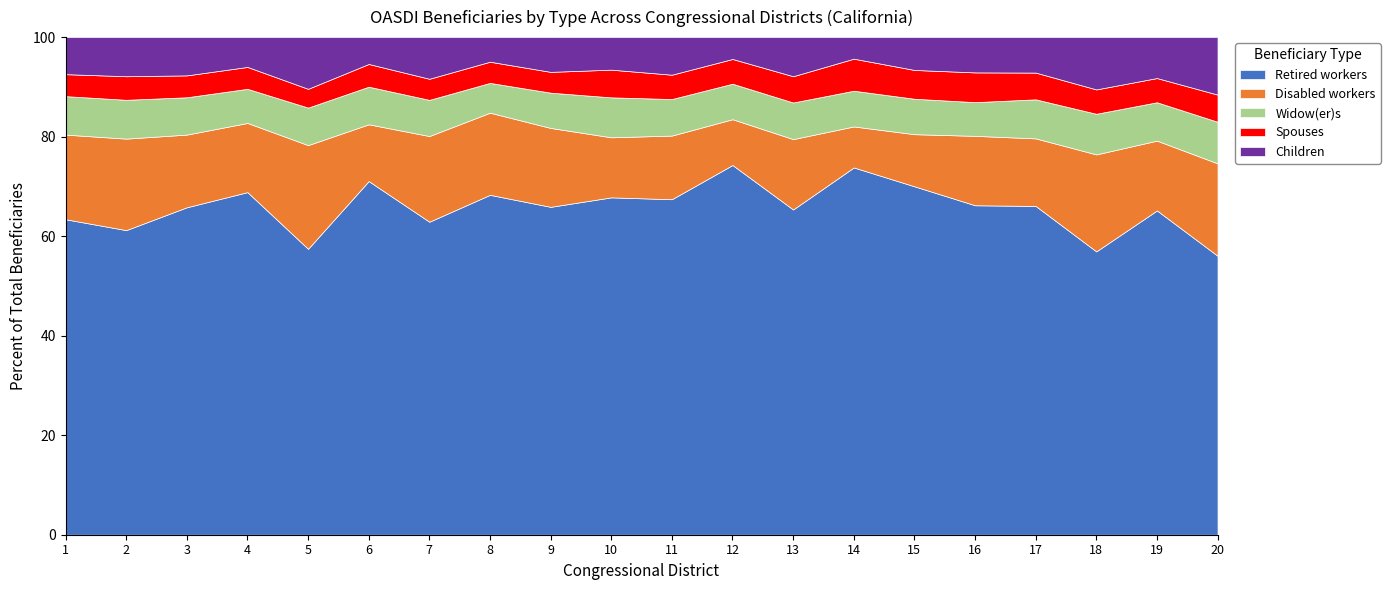

What is the total value across all series at 9?

100.0